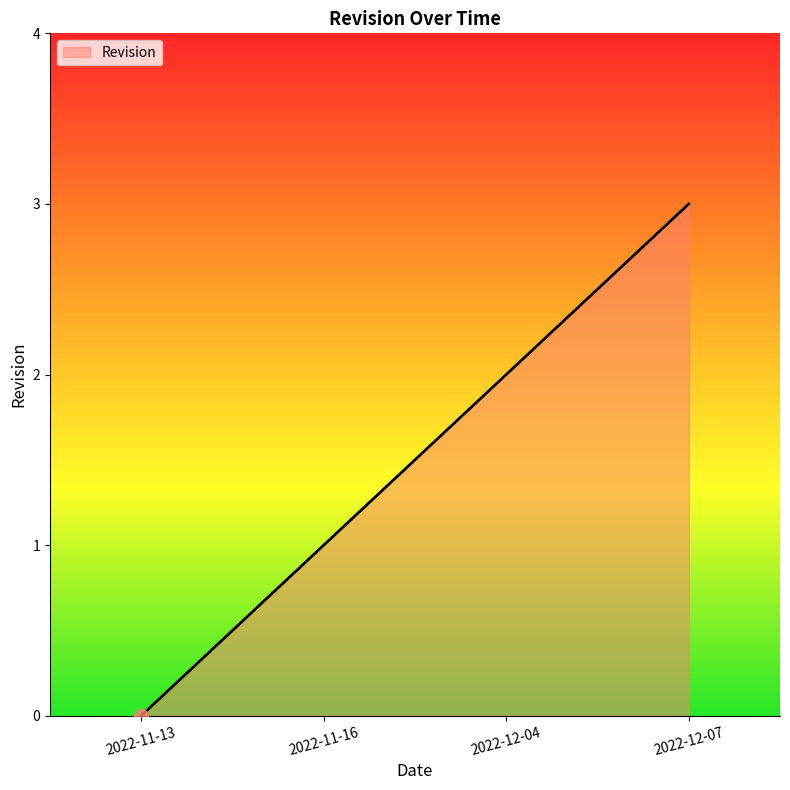

What position from the right is 2022-11-16?

3